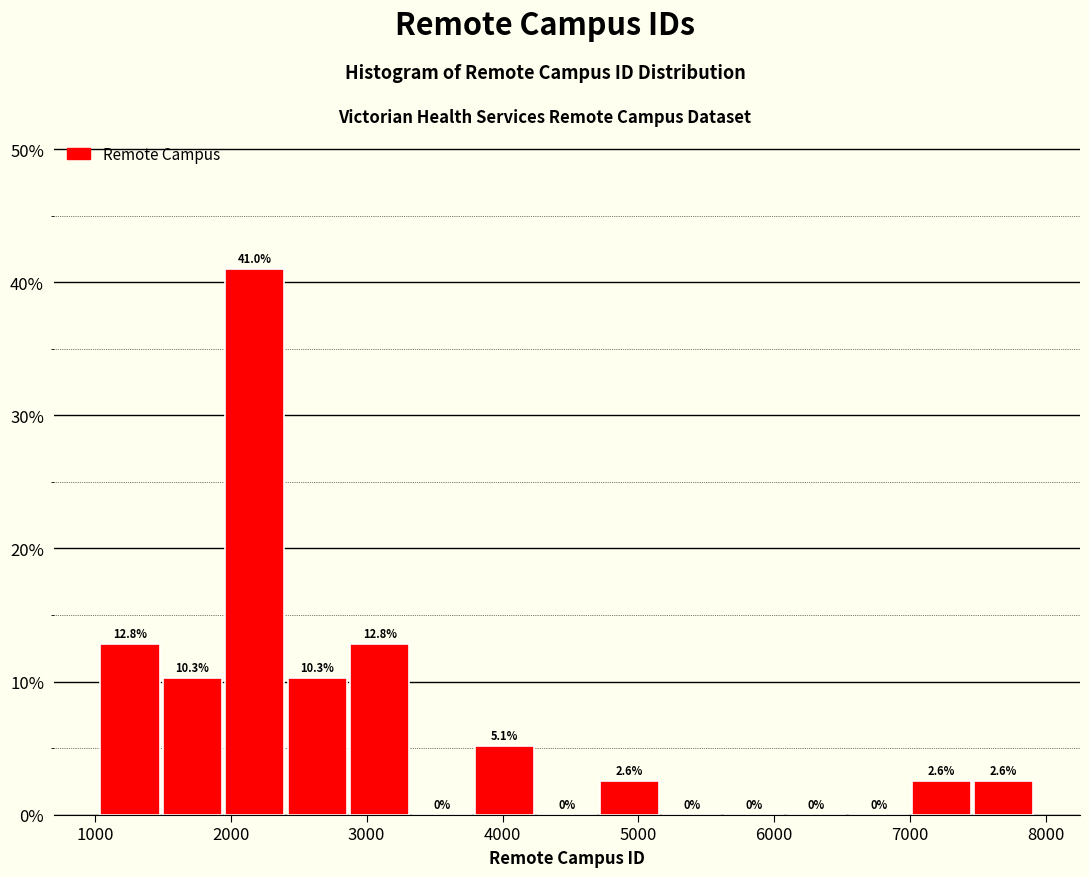

Reading left to right, transcribe this chart: for each bar, give the range it covers on the x-axis and its height. The bar edges are not printed on the chart, so give them approximately, as read against the axis.

1000 to 1500: 12.8
1500 to 2000: 10.3
2000 to 2400: 41.0
2400 to 2900: 10.3
2900 to 3300: 12.8
3300 to 3800: 0.0
3800 to 4300: 5.1
4300 to 4700: 0.0
4700 to 5200: 2.6
5200 to 5600: 0.0
5600 to 6100: 0.0
6100 to 6600: 0.0
6600 to 7000: 0.0
7000 to 7500: 2.6
7500 to 7900: 2.6